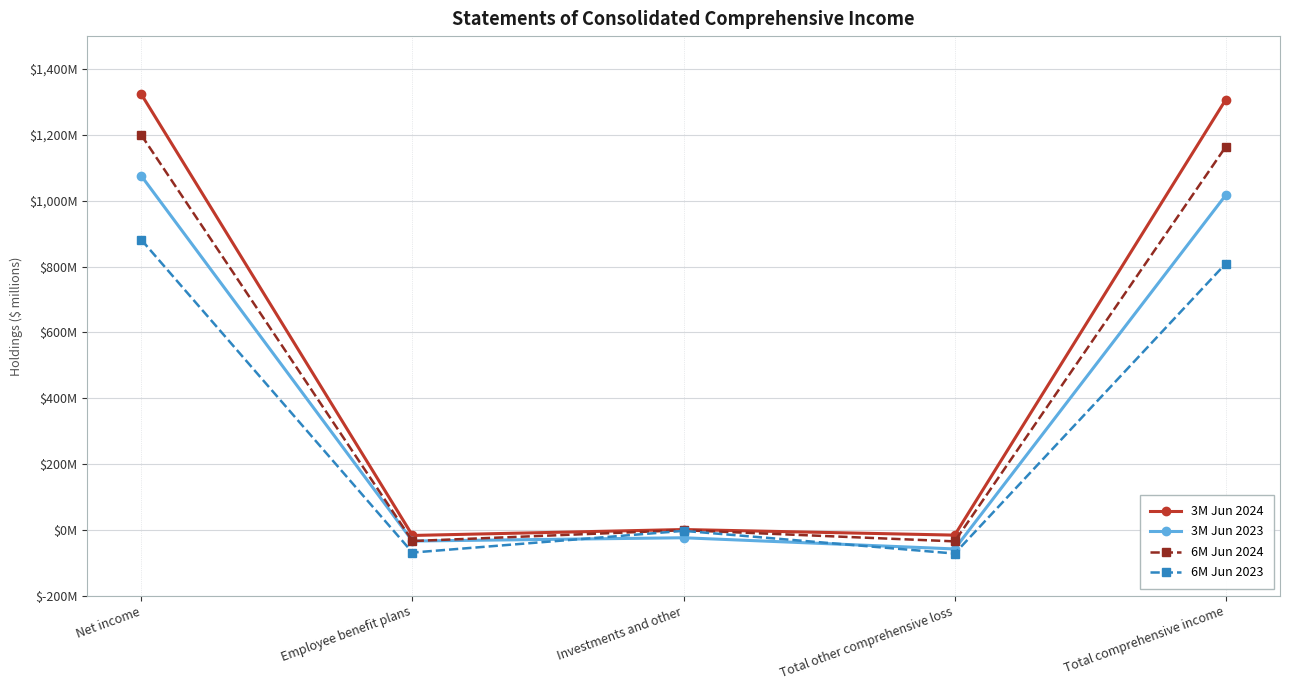

Which has a higher value, Employee benefit plans or Investments and other?

Investments and other